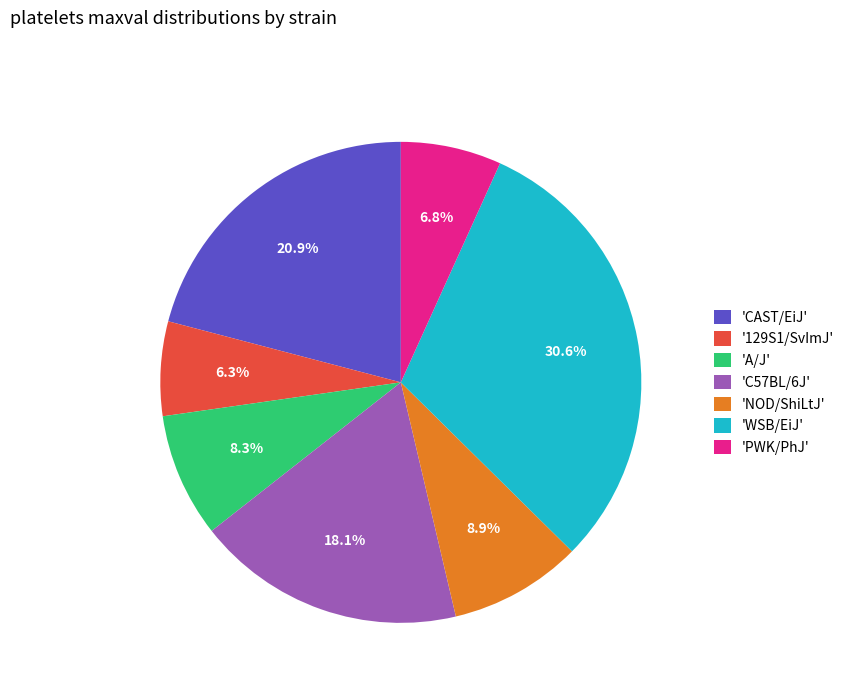

What is the largest slice in the pie chart?

'WSB/EiJ'